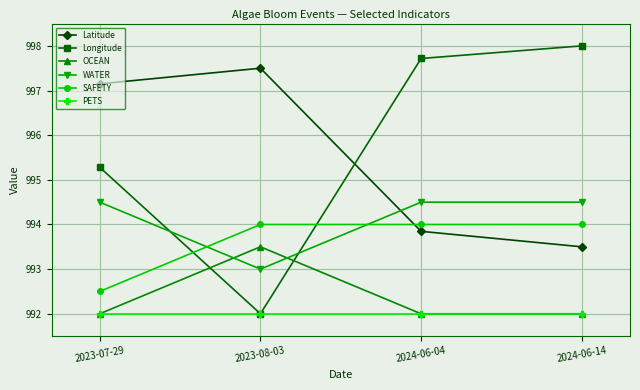

What position from the right is 2024-06-14?

1